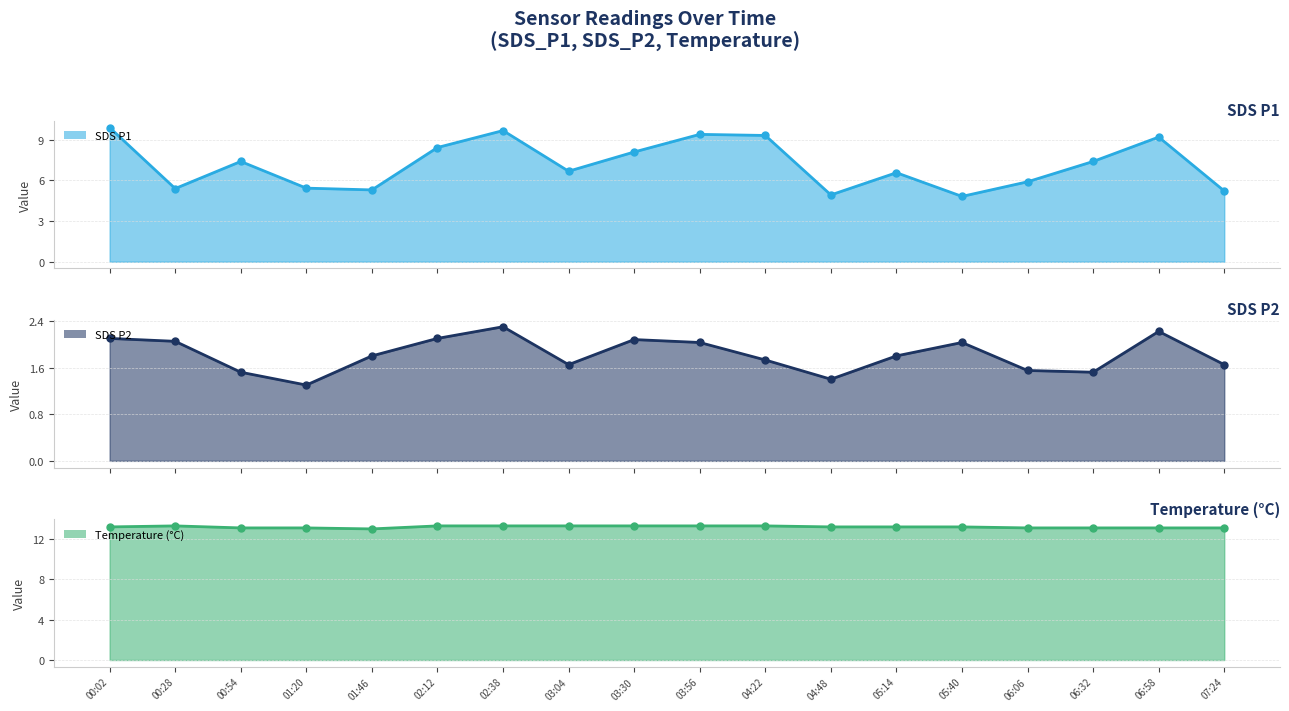

Where does the SDS_P1 series first go above 7?

00:02